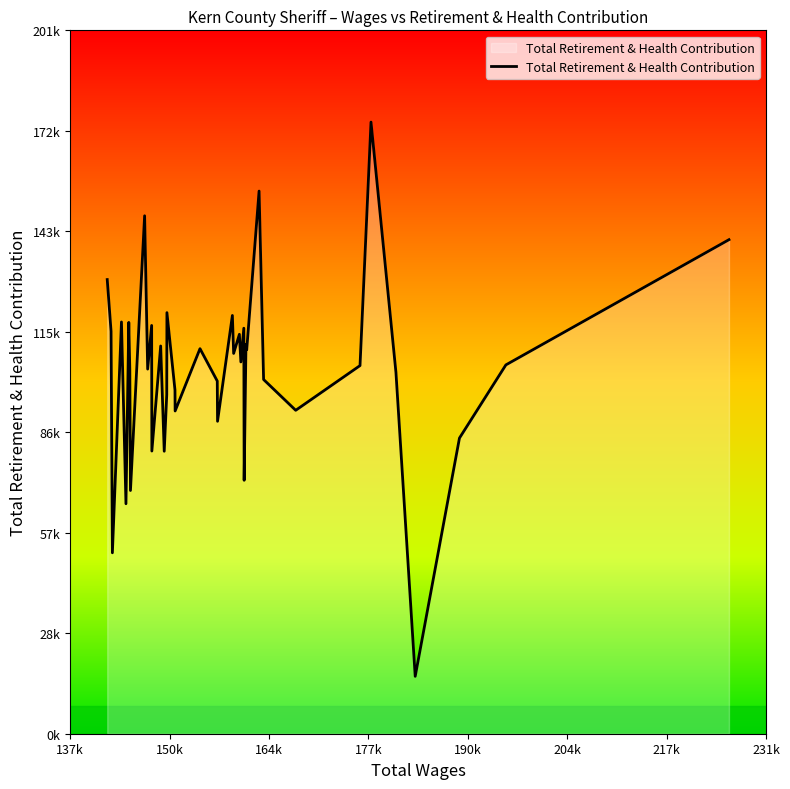

Does the chart display data point markers on the line(s)?

No